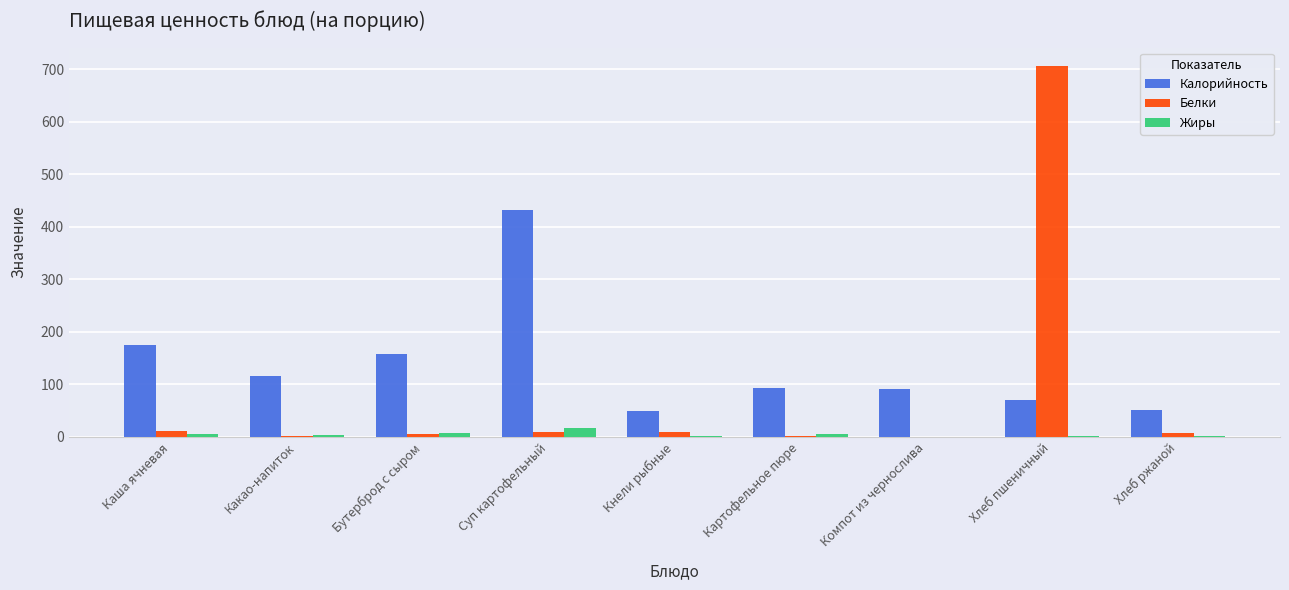

At which label does Калорийность reach its peak?

Суп картофельный